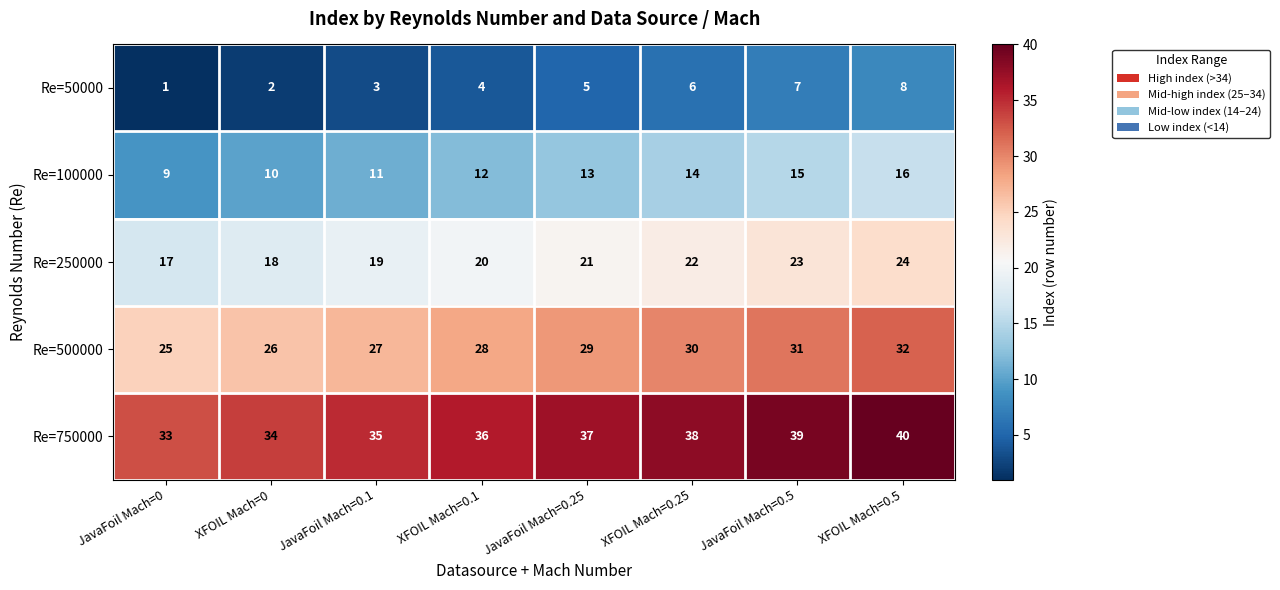

What is the spread (max minus min) of values at XFOIL Mach=0.25?

32